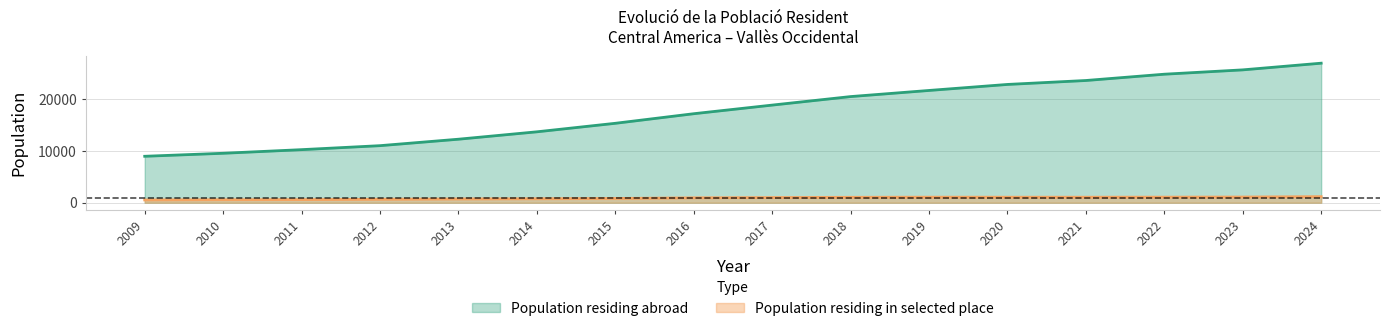

Is the value of Population residing in selected place at 2021 greater than the value of Population residing abroad at 2018?

No